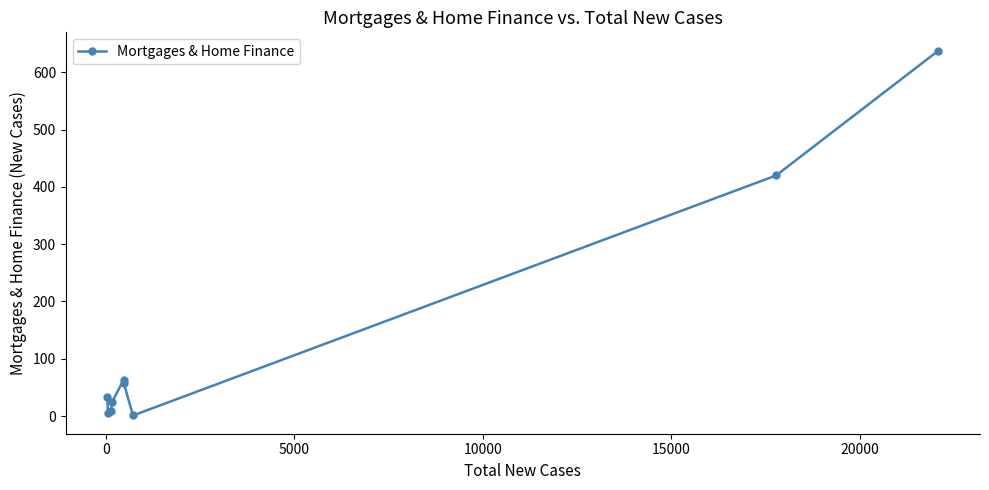

What is the greatest value displayed?

638